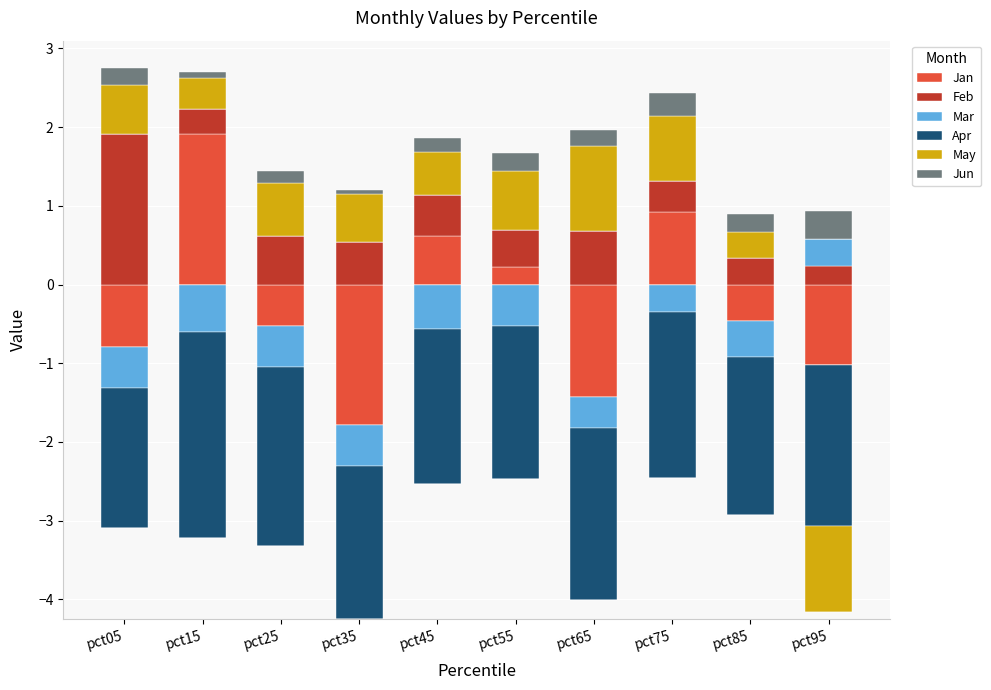

Which series has the largest total across all categories?

Feb